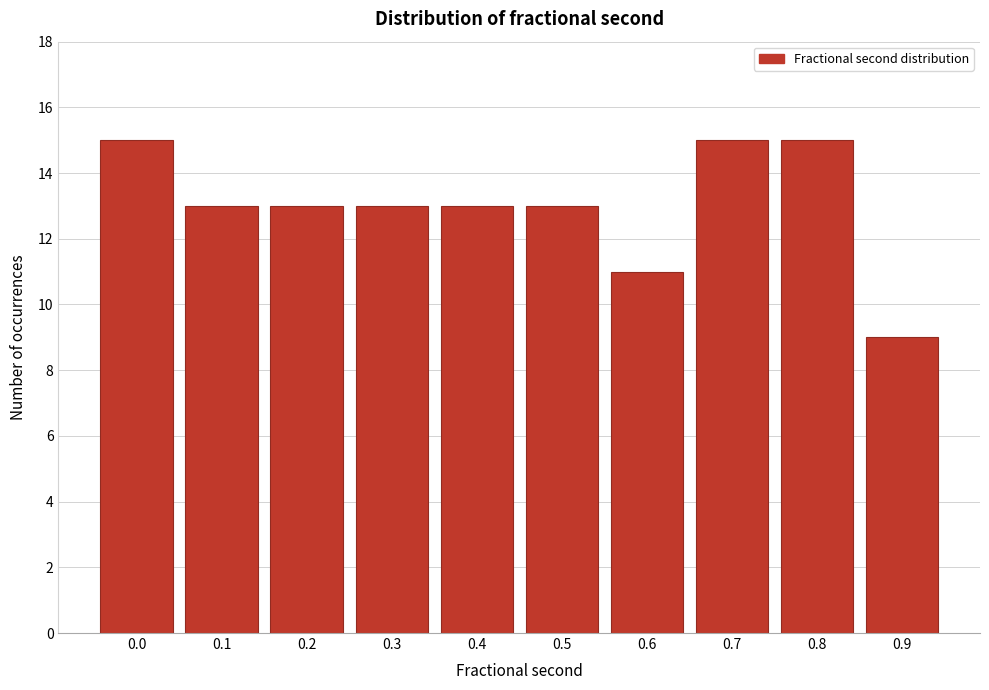

Reading left to right, extract all data points from this chart.

0.0=15	0.1=13	0.2=13	0.3=13	0.4=13	0.5=13	0.6=11	0.7=15	0.8=15	0.9=9